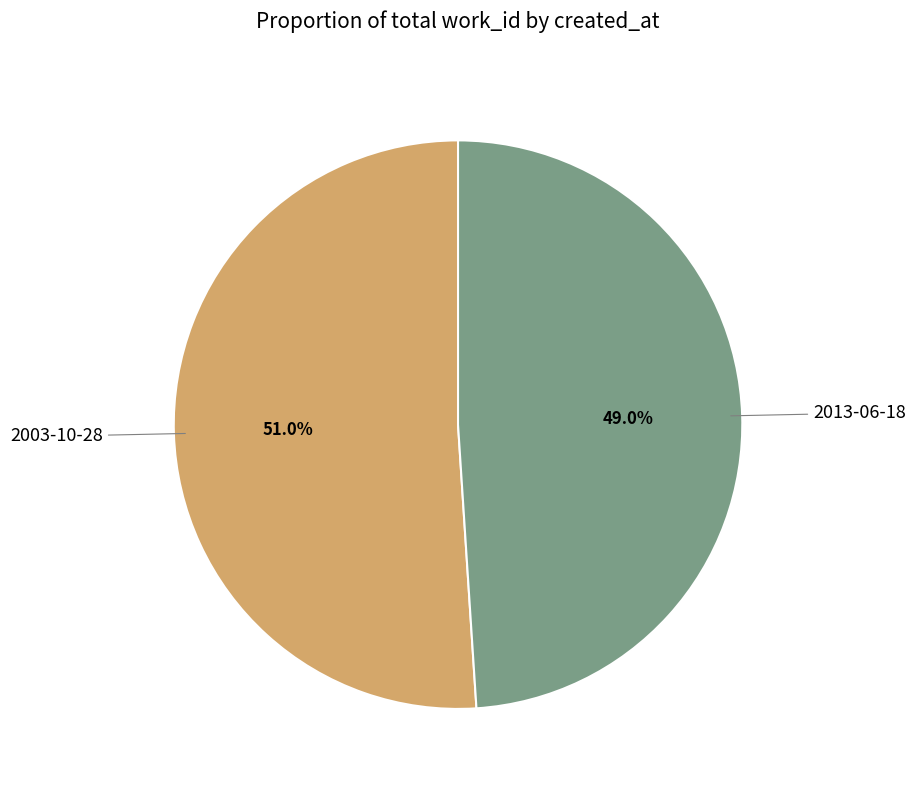

To the nearest percent, what is the difference between the largest and smallest slice percentages?

2%